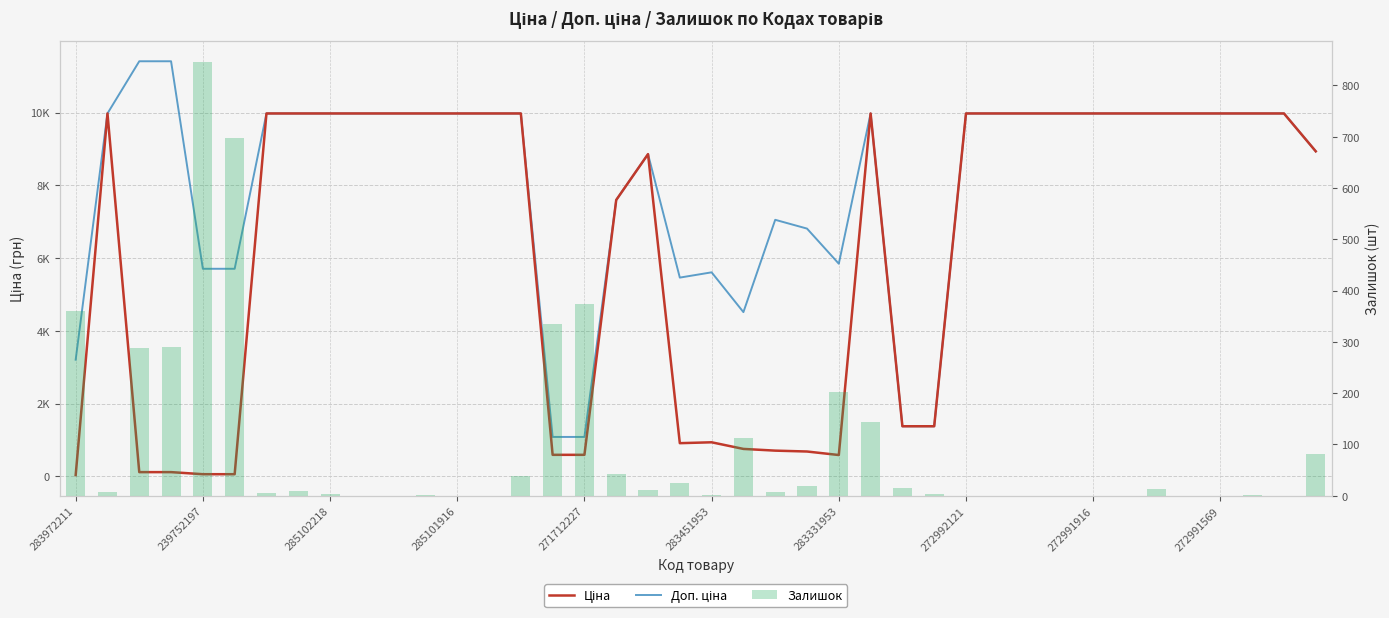

What are all the series names shown in the legend?

Ціна, Доп. ціна, Залишок